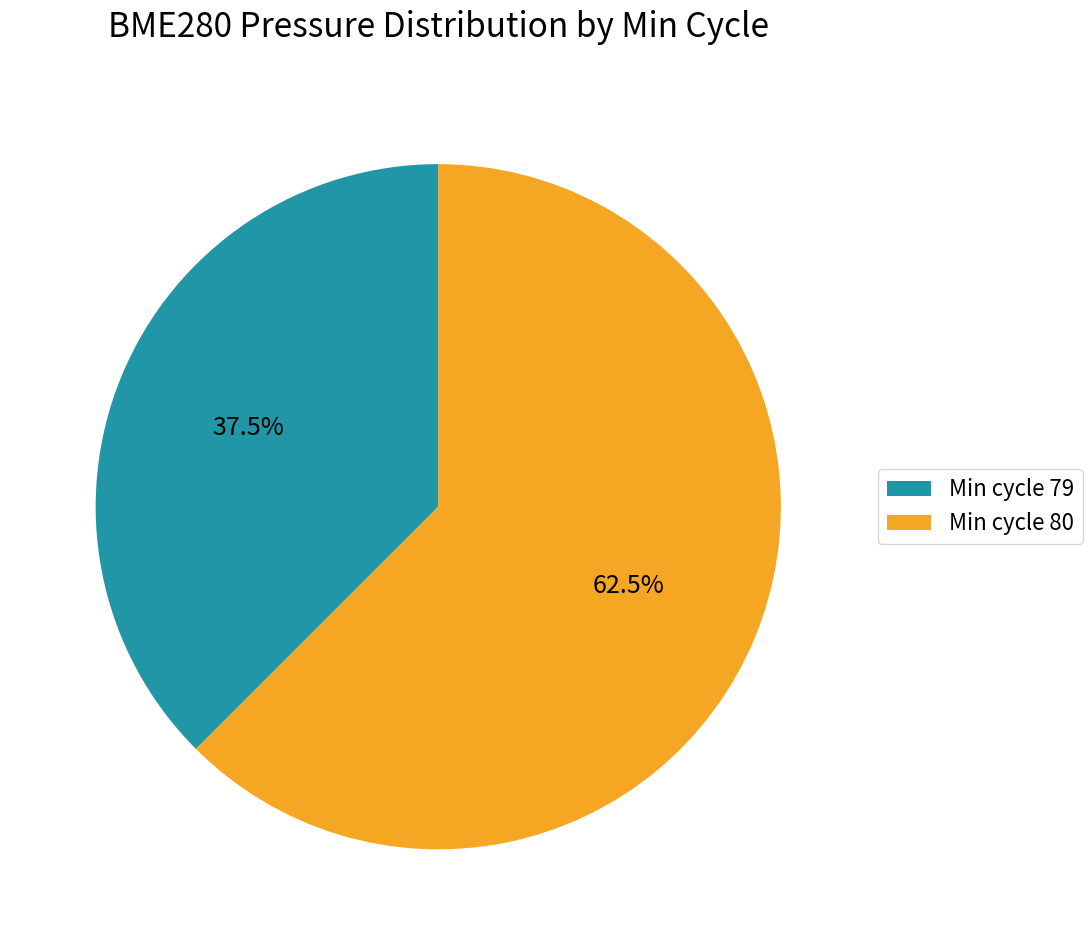

Between Min cycle 79 and Min cycle 80, which is larger?

Min cycle 80